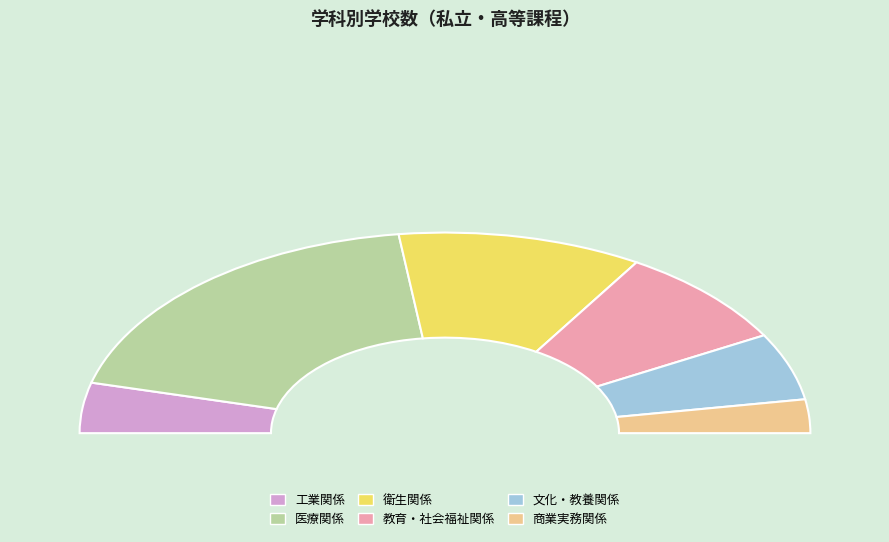

Which slice is the smallest?

商業実務関係